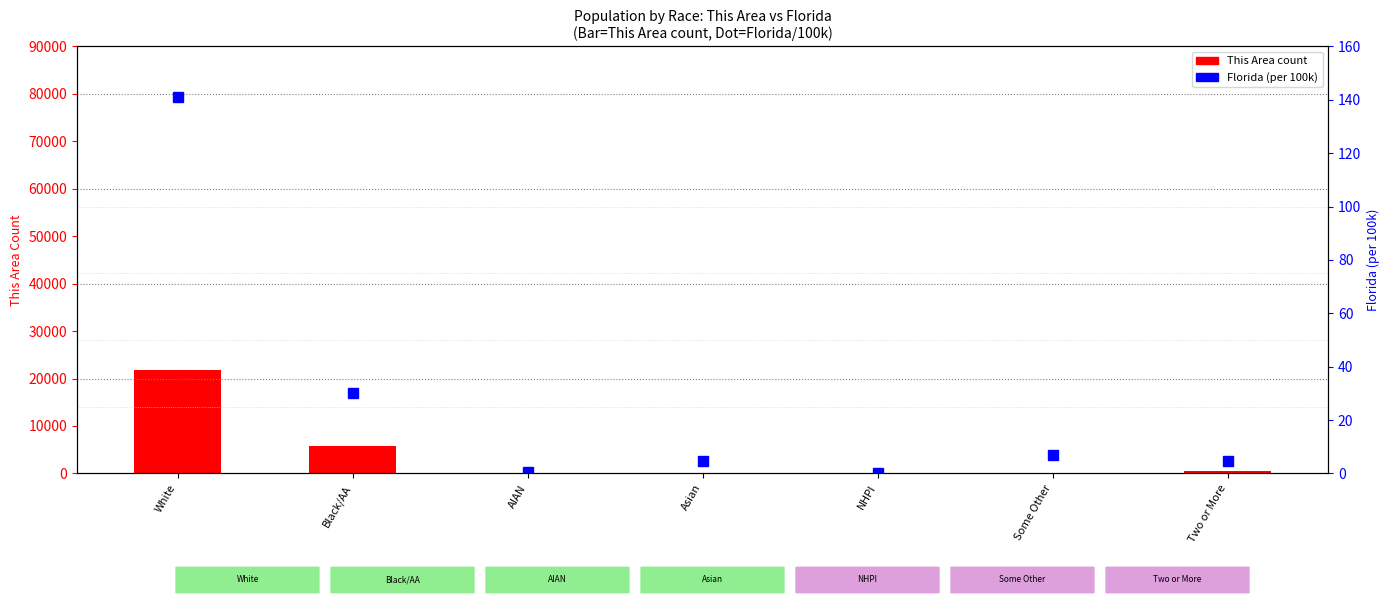

What is the sum of the This Area (count) values at NHPI and Black/AA?

5836.0